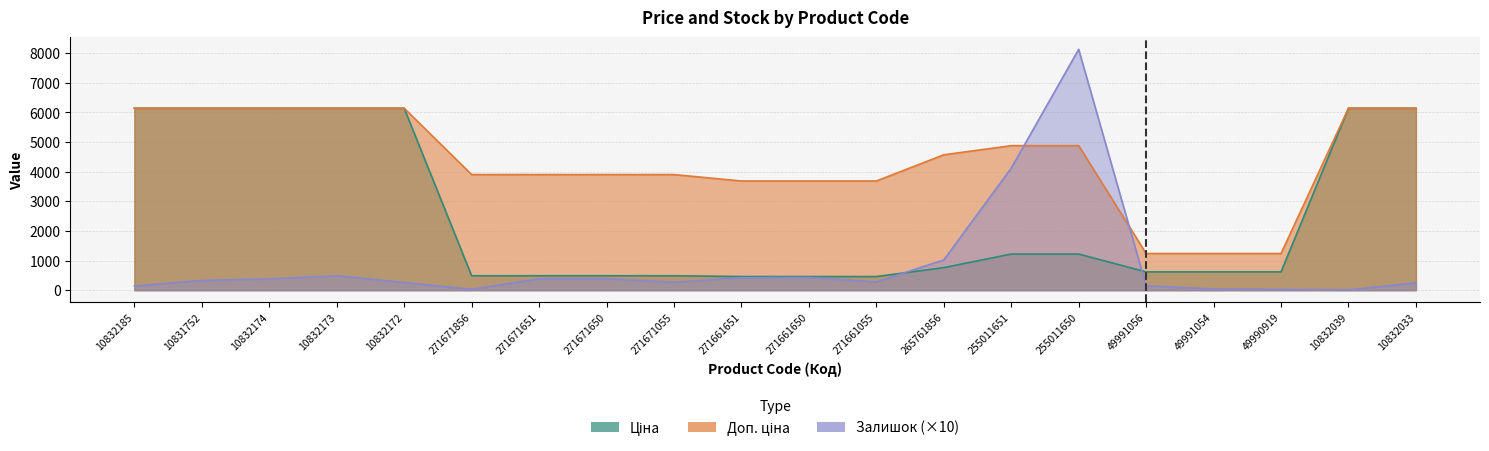

What is the approximate value of Доп. ціна at 49990919?

1238.0